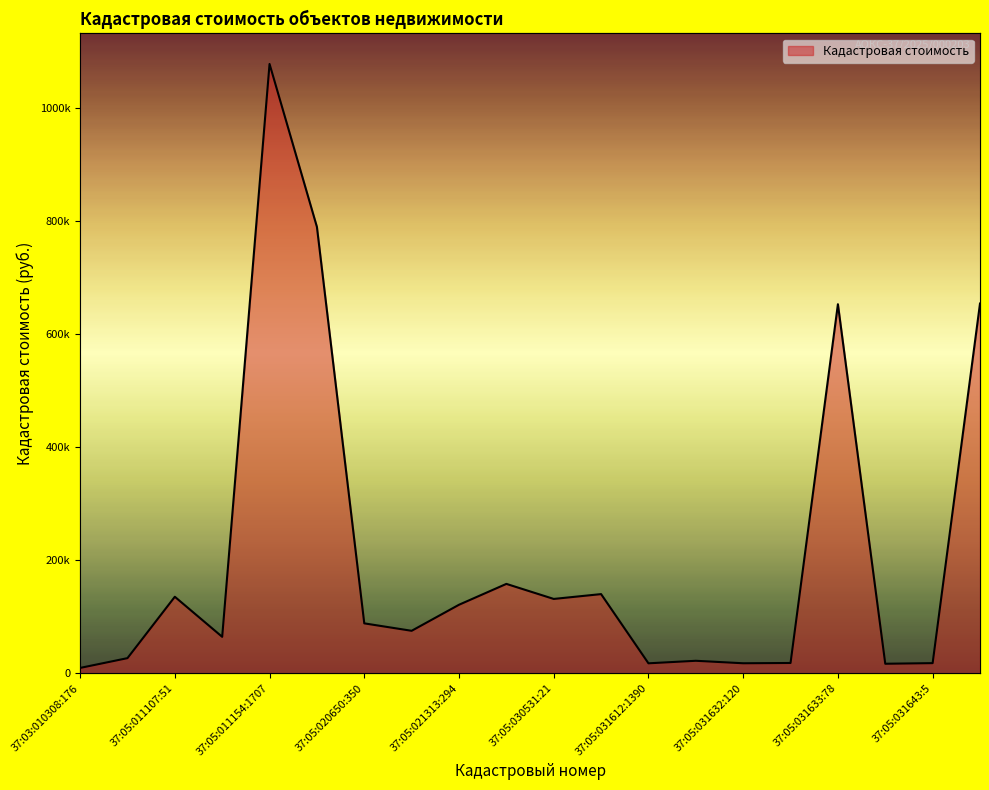

At which category does the chart reach its peak across all series?

37:05:011154:1707